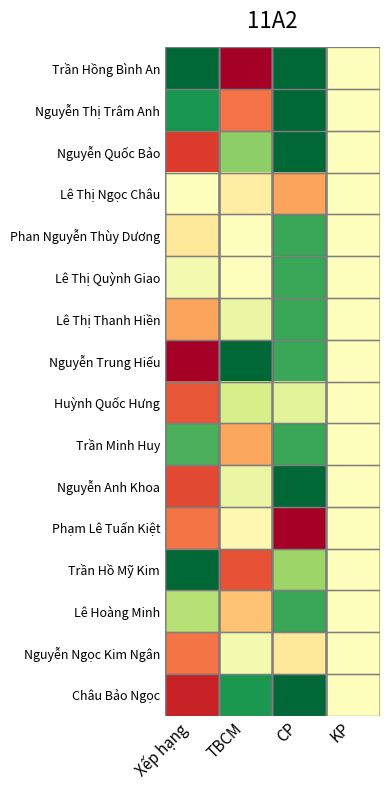

At how many categories does at least one series exceed 0?

4